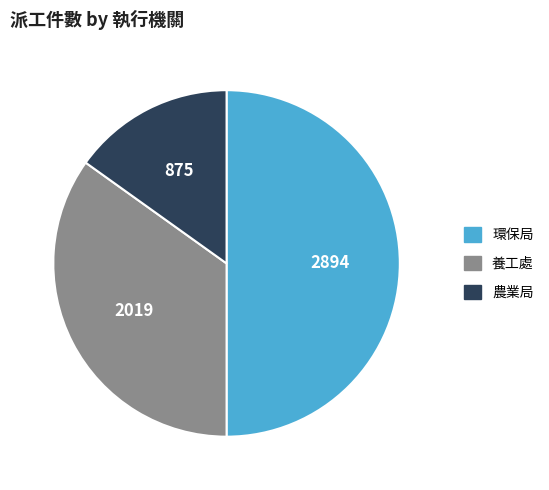

How many segments does this pie chart have?

3